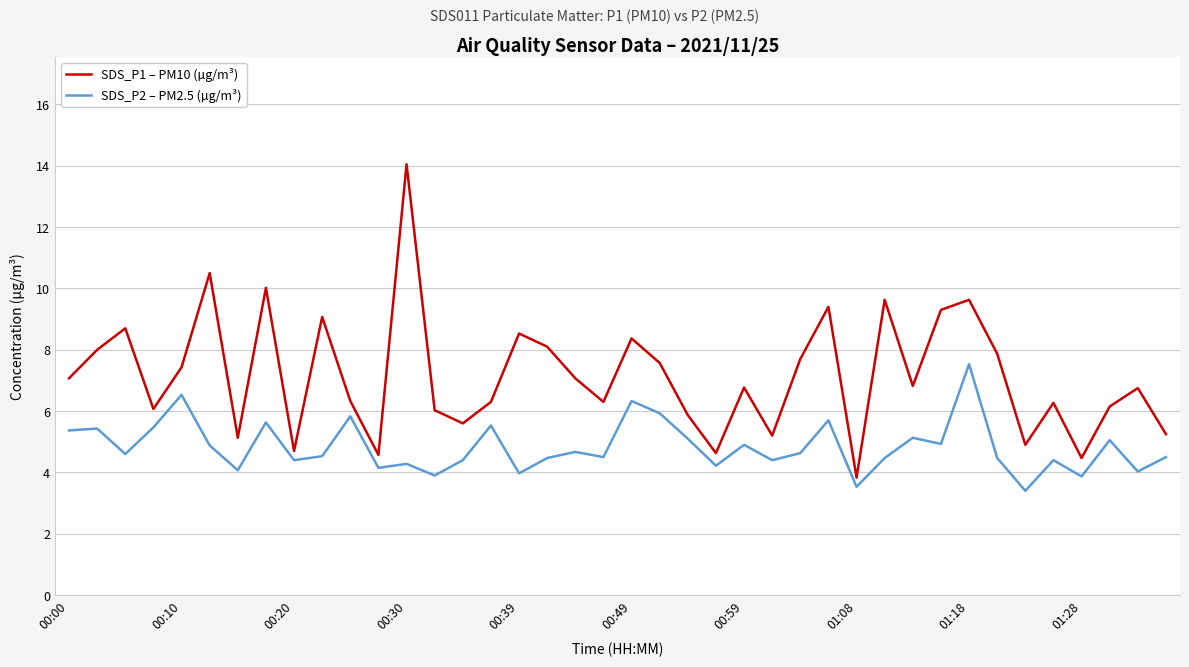

Which series has the largest range (max minus min)?

SDS_P1 – PM10 (µg/m³)